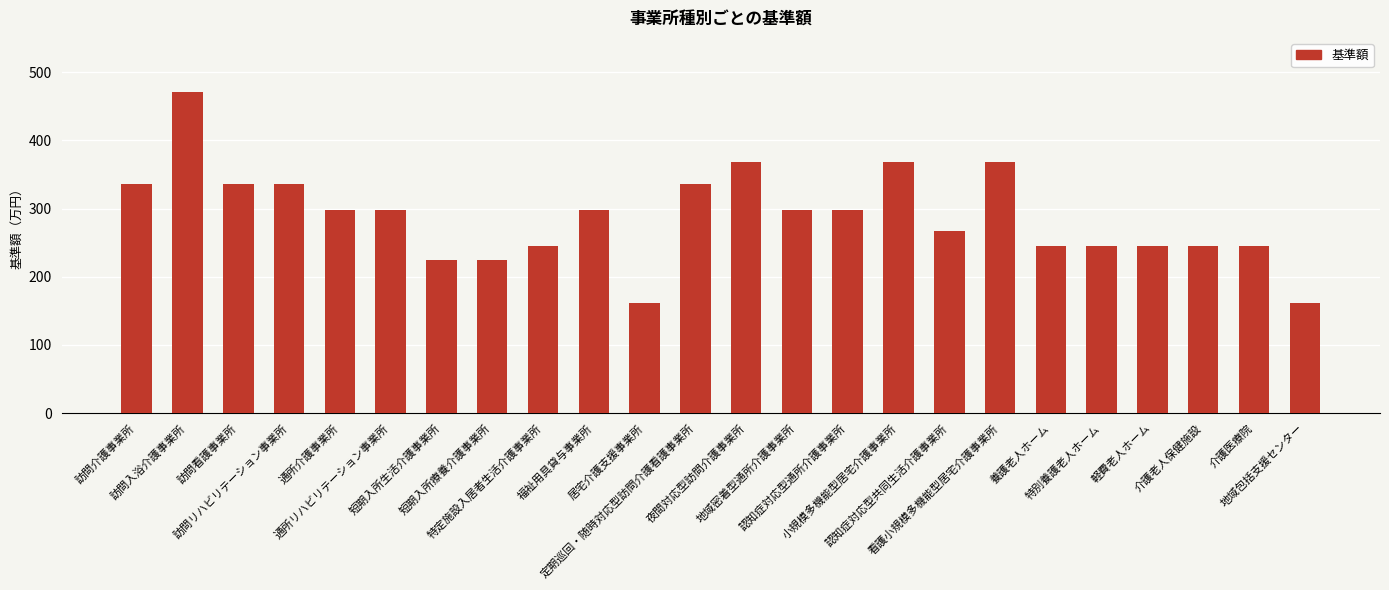

What is the sum of the values at 地域密着型通所介護事業所 and 訪問入浴介護事業所?

768.5